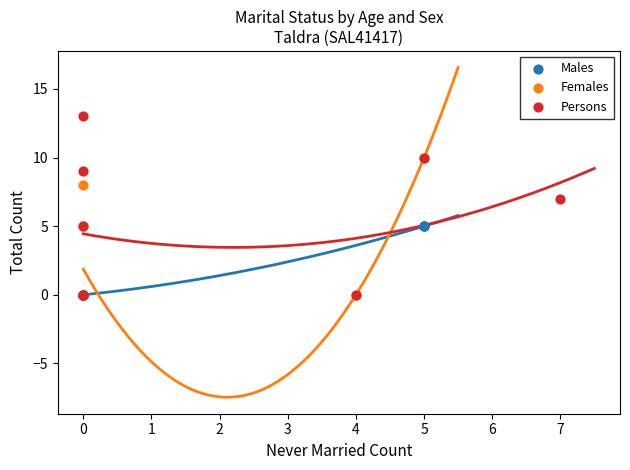

Which series has the largest Y range (max minus min)?

Persons